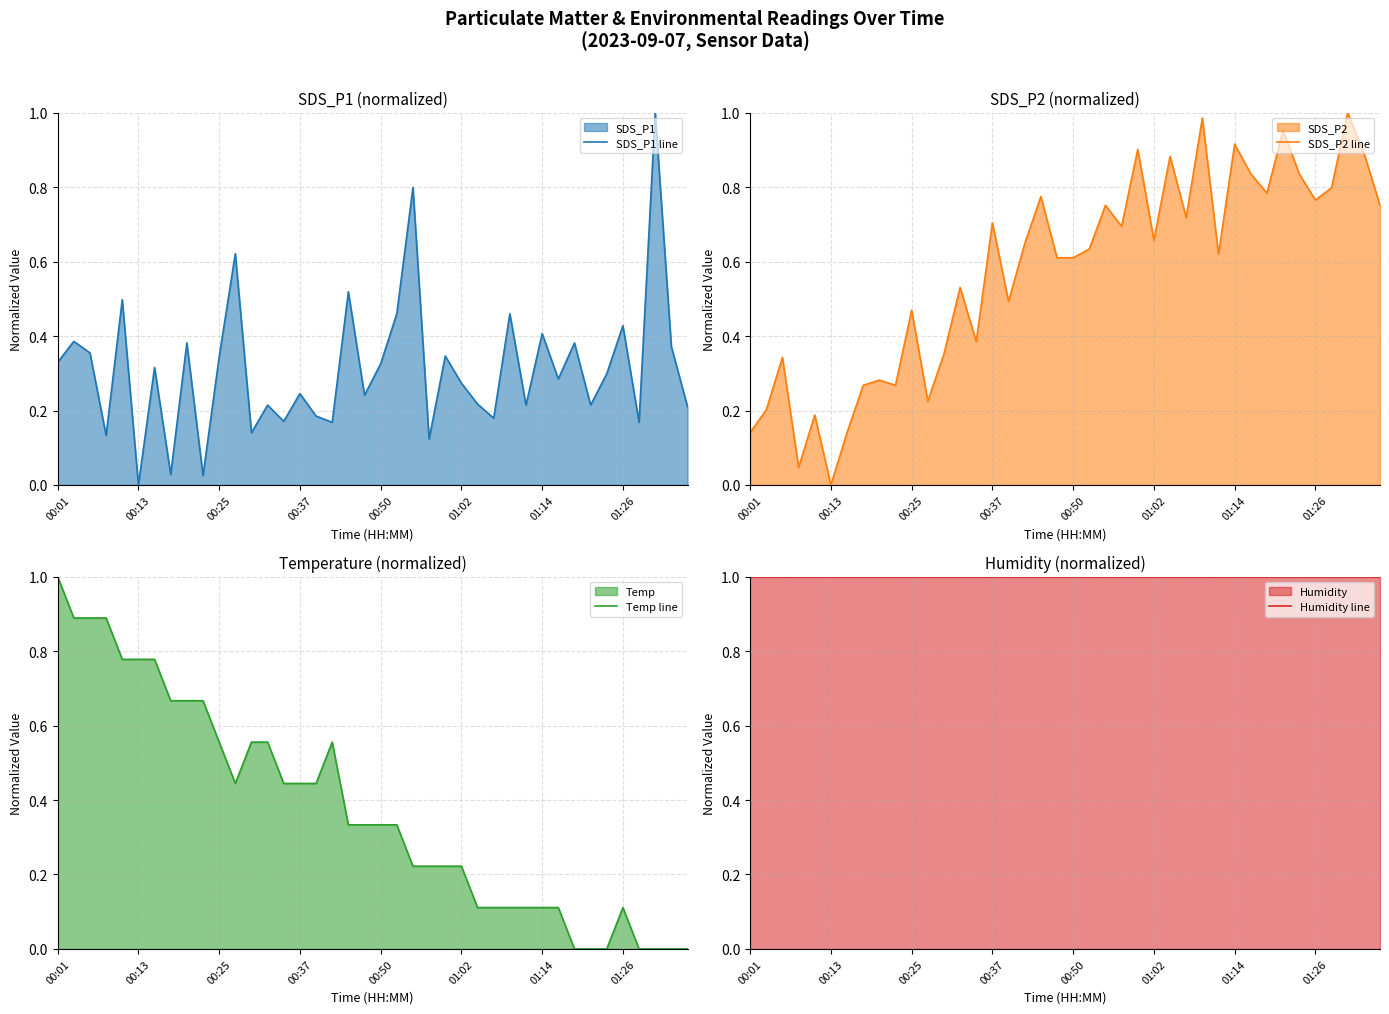

Is the value of Humidity line at 18 greater than the value of Temp line at 14?

Yes